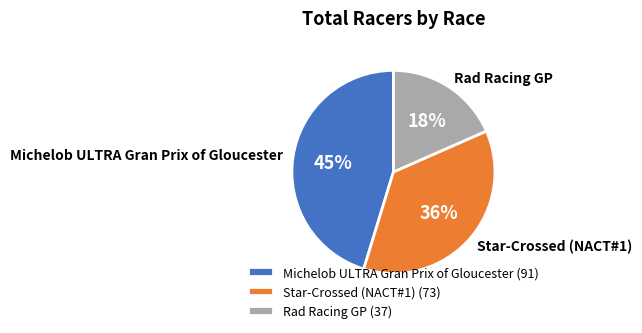

Between Rad Racing GP and Star-Crossed (NACT#1), which is larger?

Star-Crossed (NACT#1)